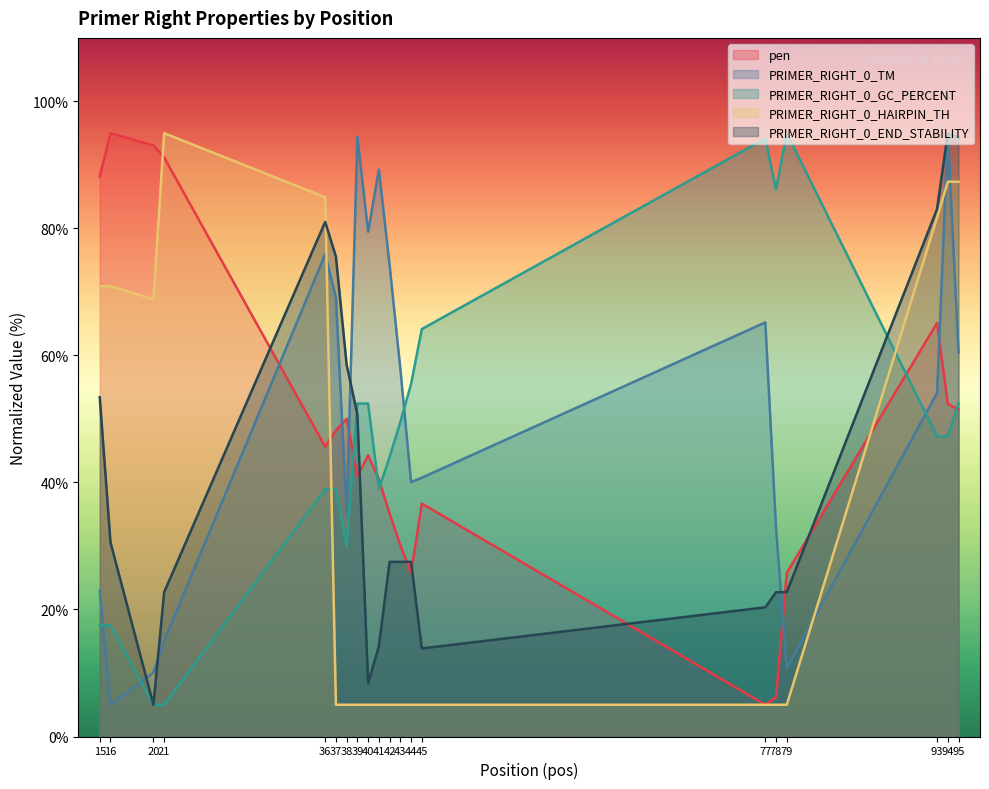

Which series has the widest spread of values?

pen